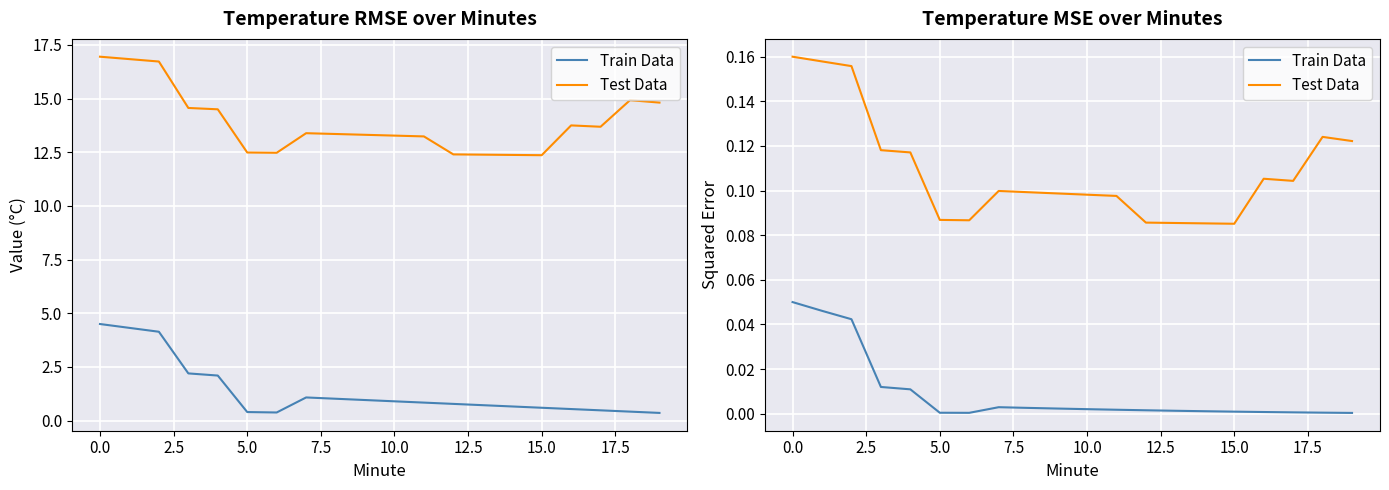

Count the number of data series in this chart.

2